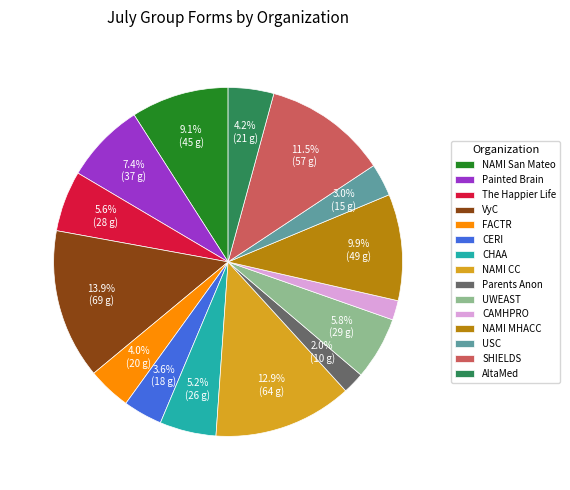

To the nearest percent, what is the average slice percentage?

7%